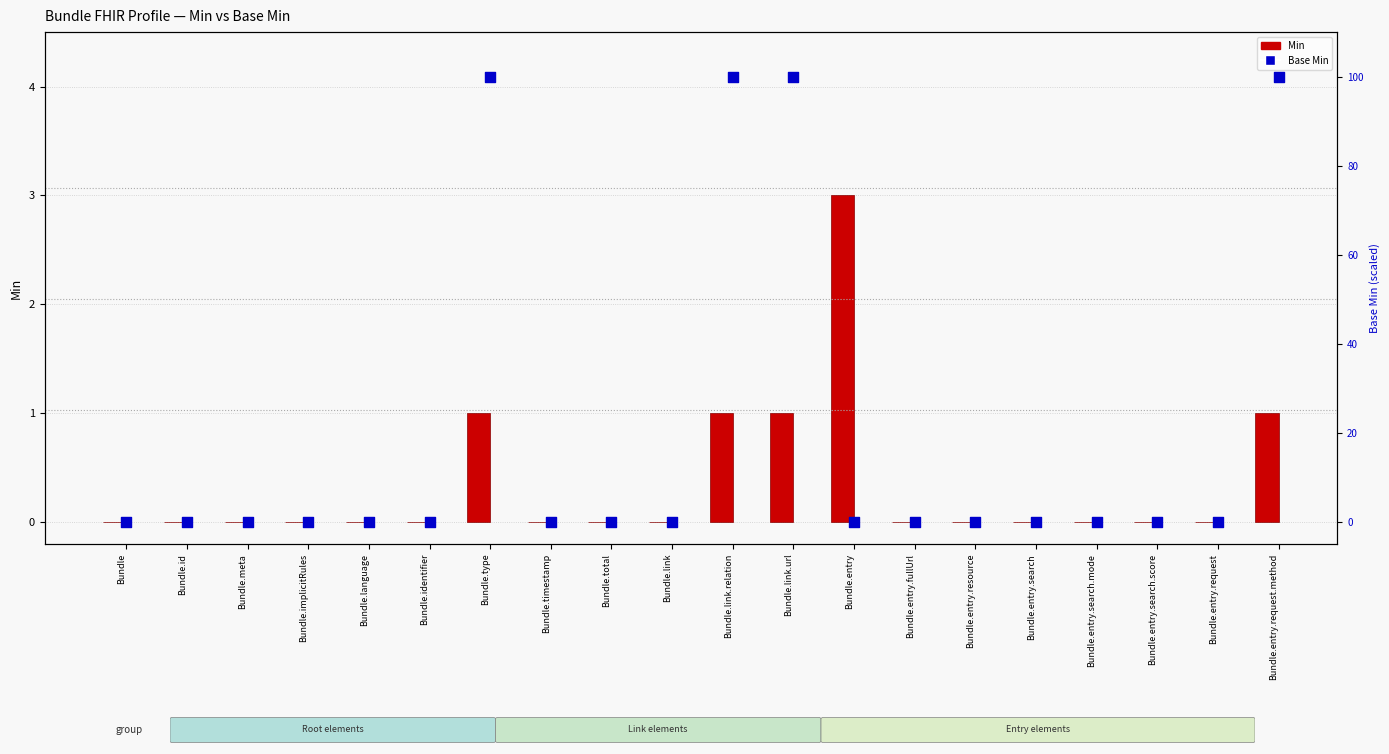

Which series contains the highest Y value?

Base Min